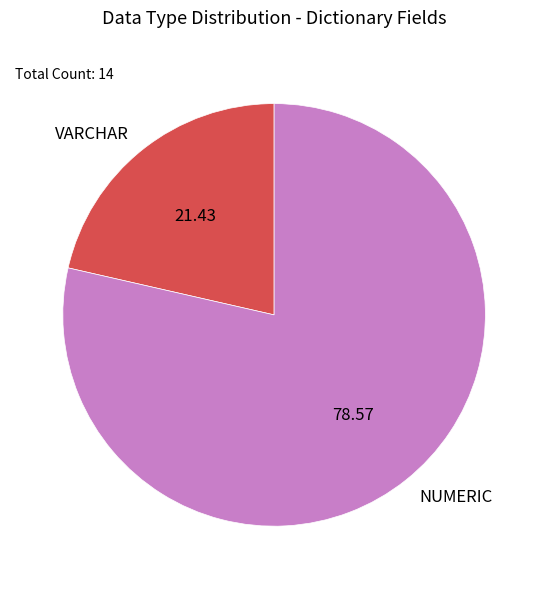

Which slice is the smallest?

VARCHAR